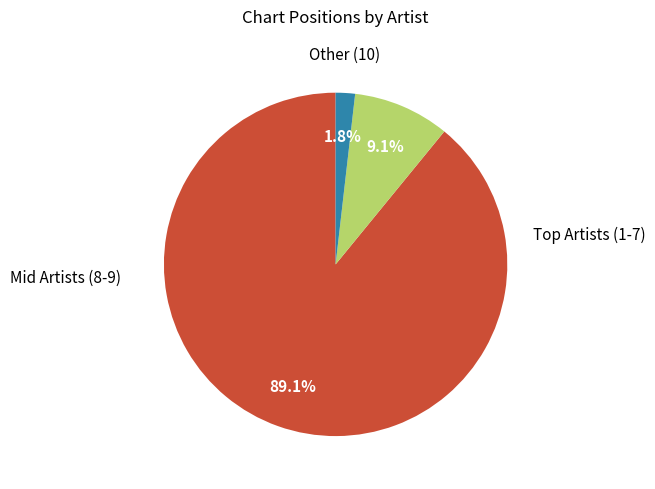

Does any single category account for the majority?

Yes